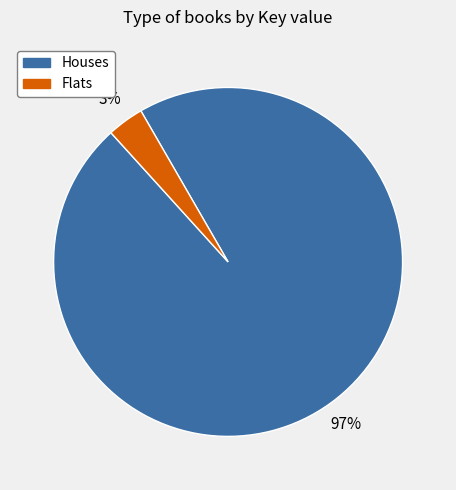

Combined, do Houses and Flats account for over 50%?

Yes